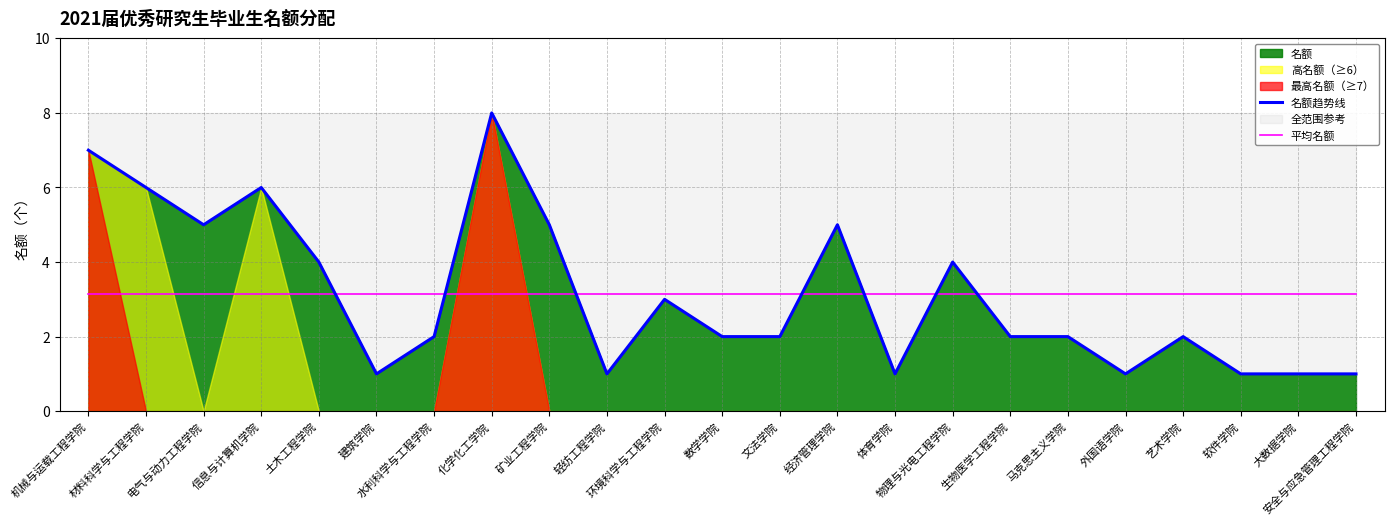

Reading right to left, transcribe all the data shown in this chart.

名额趋势线: 安全与应急管理工程学院=1.0	大数据学院=1.0	软件学院=1.0	艺术学院=2.0	外国语学院=1.0	马克思主义学院=2.0	生物医学工程学院=2.0	物理与光电工程学院=4.0	体育学院=1.0	经济管理学院=5.0	文法学院=2.0	数学学院=2.0	环境科学与工程学院=3.0	轻纺工程学院=1.0	矿业工程学院=5.0	化学化工学院=8.0	水利科学与工程学院=2.0	建筑学院=1.0	土木工程学院=4.0	信息与计算机学院=6.0	电气与动力工程学院=5.0	材料科学与工程学院=6.0	机械与运载工程学院=7.0
平均名额: 安全与应急管理工程学院=3.1	大数据学院=3.1	软件学院=3.1	艺术学院=3.1	外国语学院=3.1	马克思主义学院=3.1	生物医学工程学院=3.1	物理与光电工程学院=3.1	体育学院=3.1	经济管理学院=3.1	文法学院=3.1	数学学院=3.1	环境科学与工程学院=3.1	轻纺工程学院=3.1	矿业工程学院=3.1	化学化工学院=3.1	水利科学与工程学院=3.1	建筑学院=3.1	土木工程学院=3.1	信息与计算机学院=3.1	电气与动力工程学院=3.1	材料科学与工程学院=3.1	机械与运载工程学院=3.1